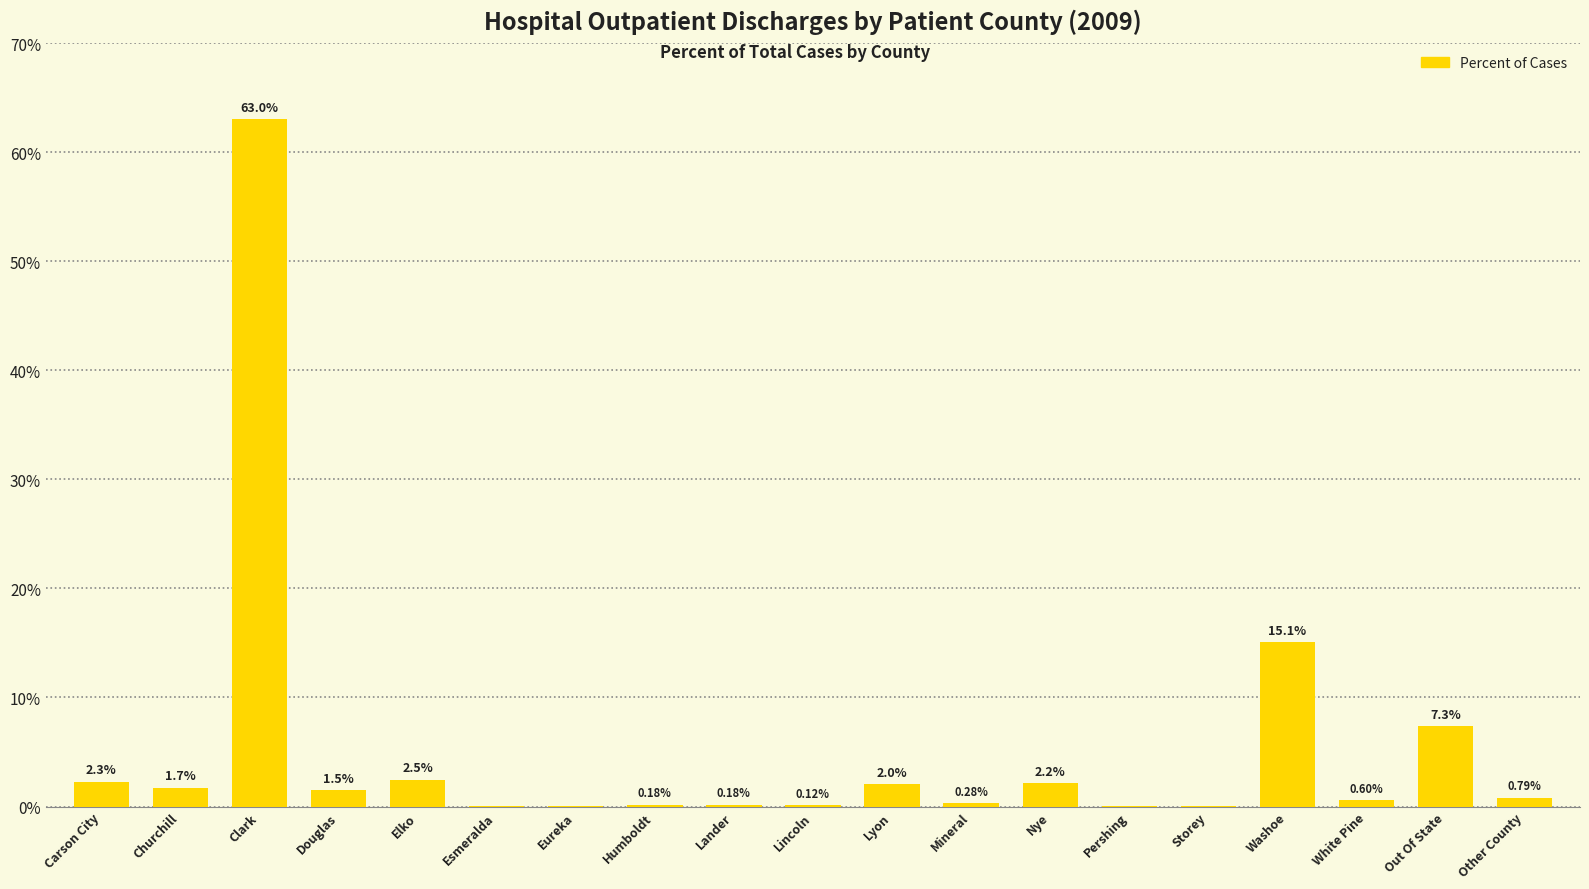

Which has a higher value, Clark or Nye?

Clark